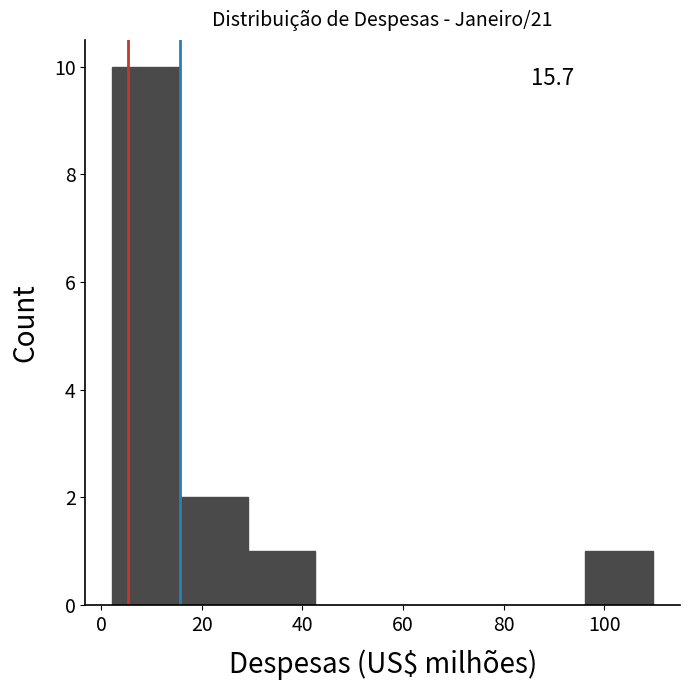

Which range on the x-axis has the tallest bar?

2 to 16